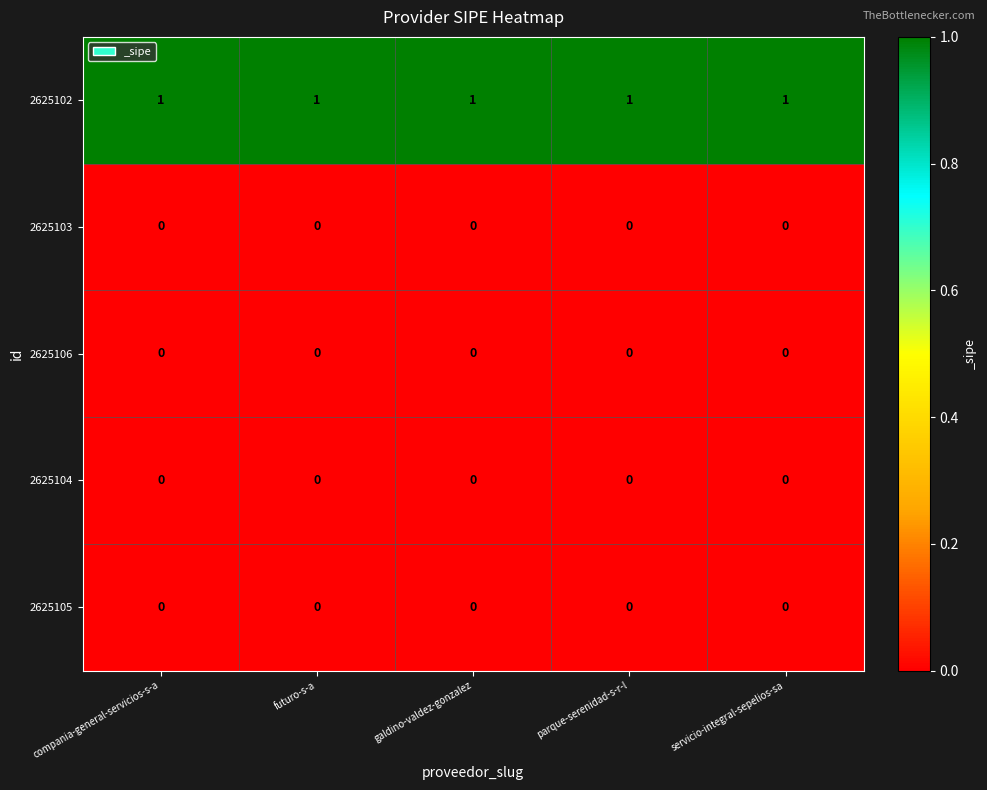

At how many categories does at least one series exceed 0?

5